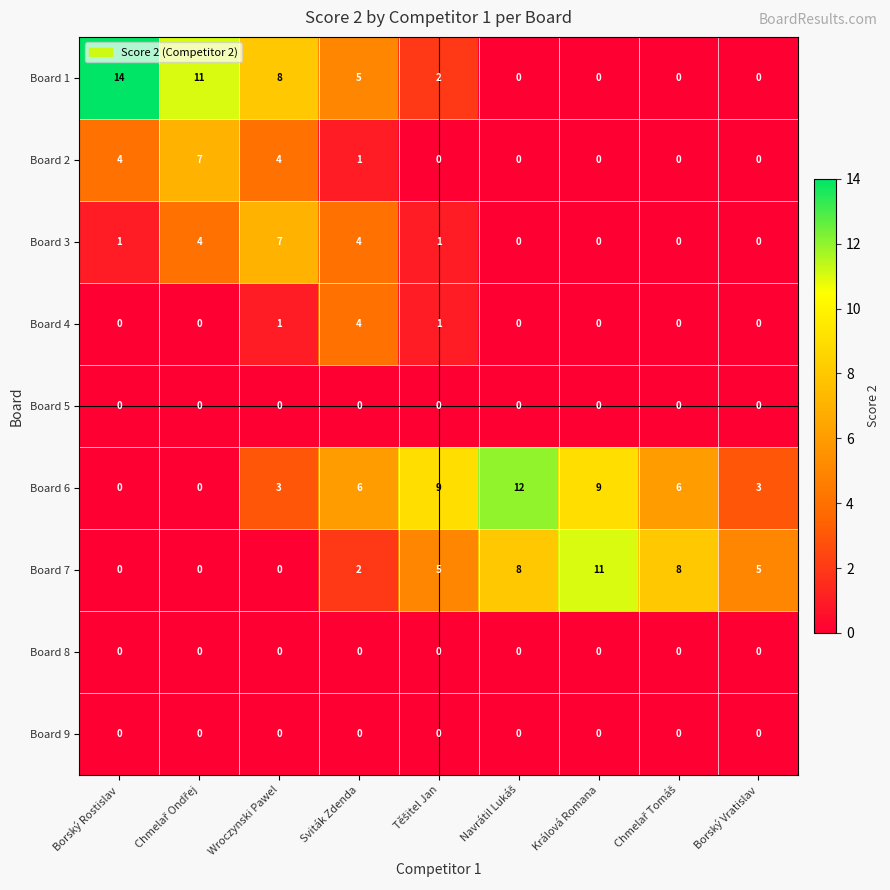

What is the total value across all series at Králová Romana?

20